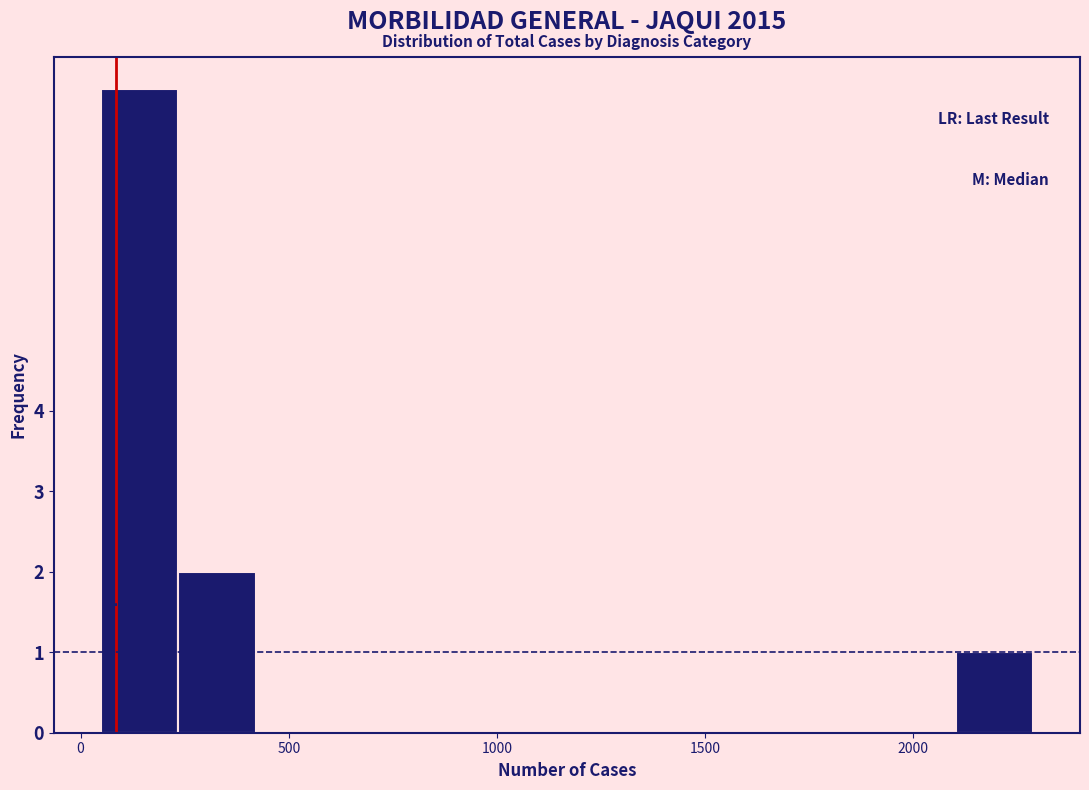

Read against the x-axis, roughly where is the centre of the tallest bar?

150